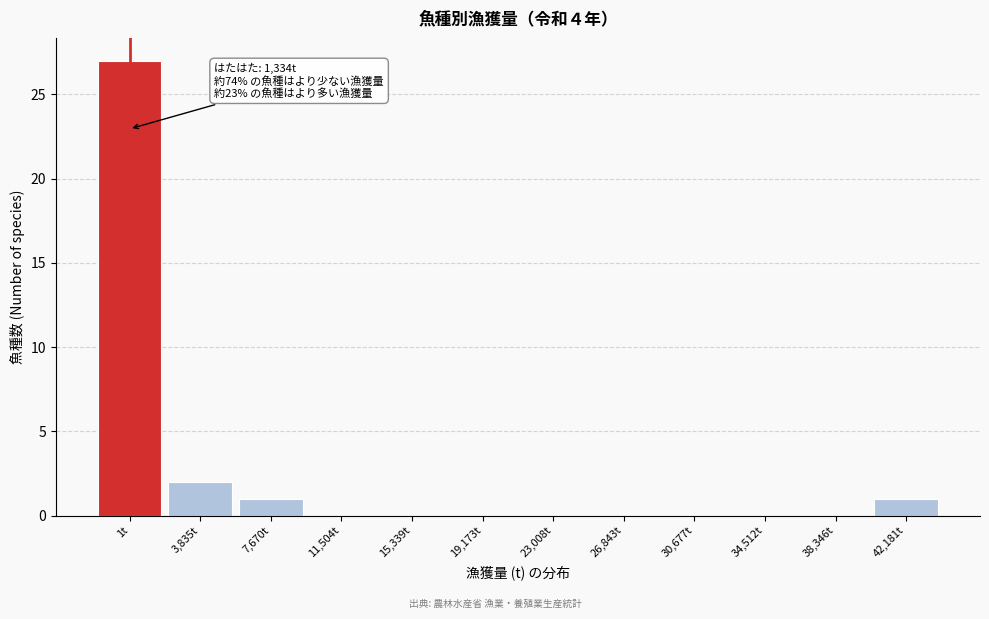

Reading left to right, extract all data points from this chart.

1t=27	3,835t=2	7,670t=1	11,504t=0	15,339t=0	19,173t=0	23,008t=0	26,843t=0	30,677t=0	34,512t=0	38,346t=0	42,181t=1